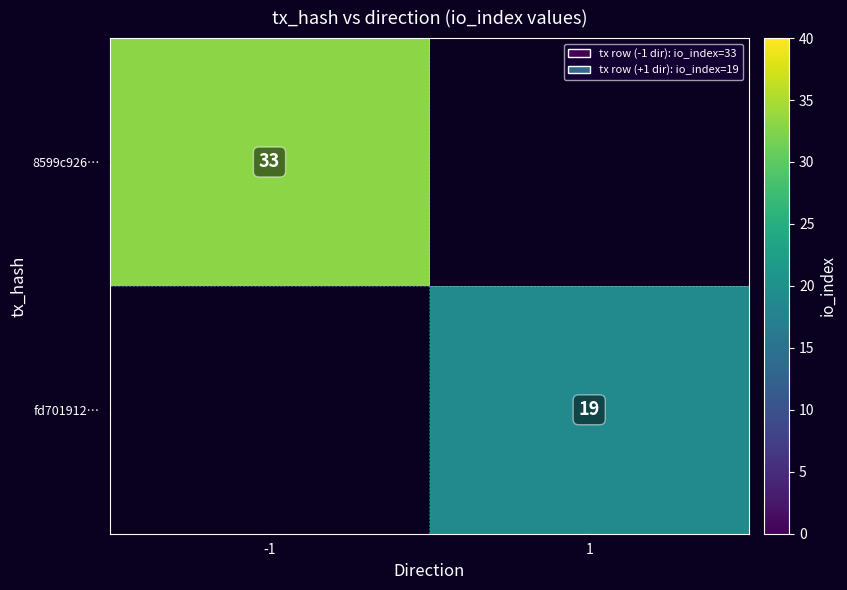

The value of 8599c926… at -1 is 14. True or false?

False